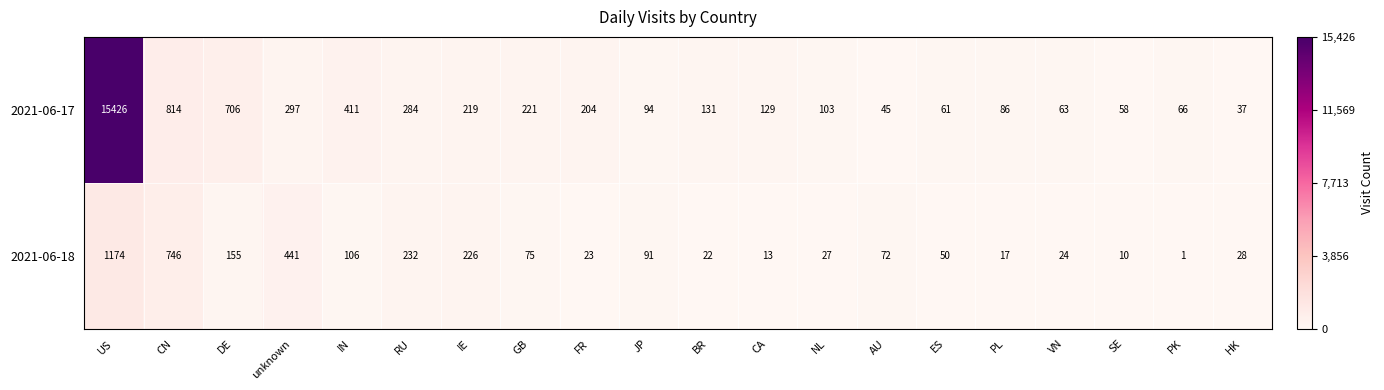

The 2021-06-17 series shows 359 at FR. True or false?

False